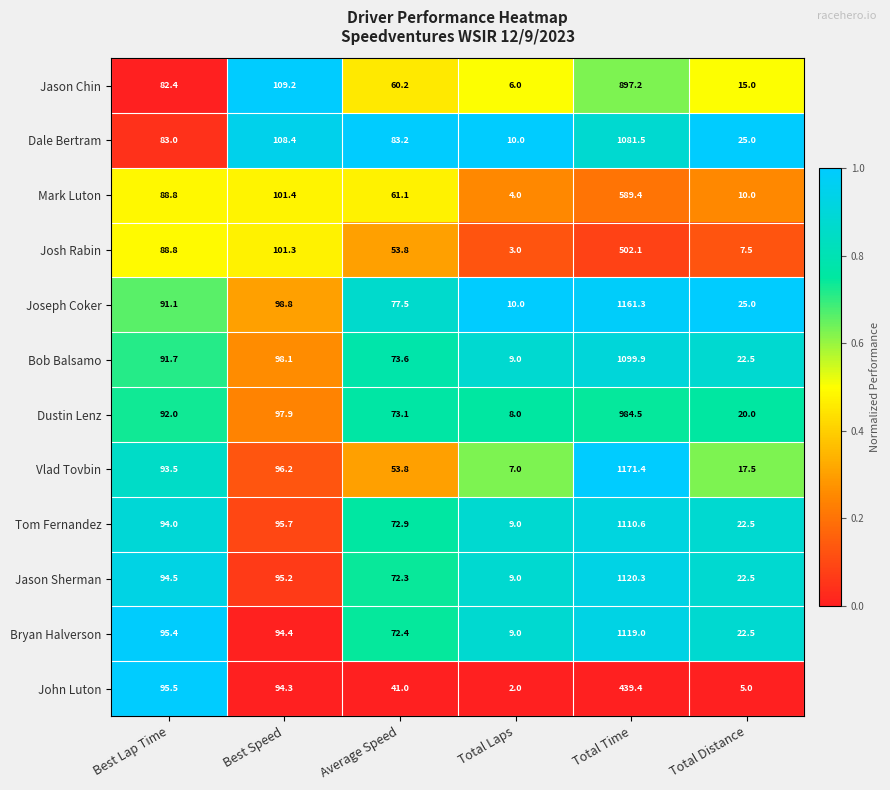

What is the spread (max minus min) of values at Total Laps?

8.0